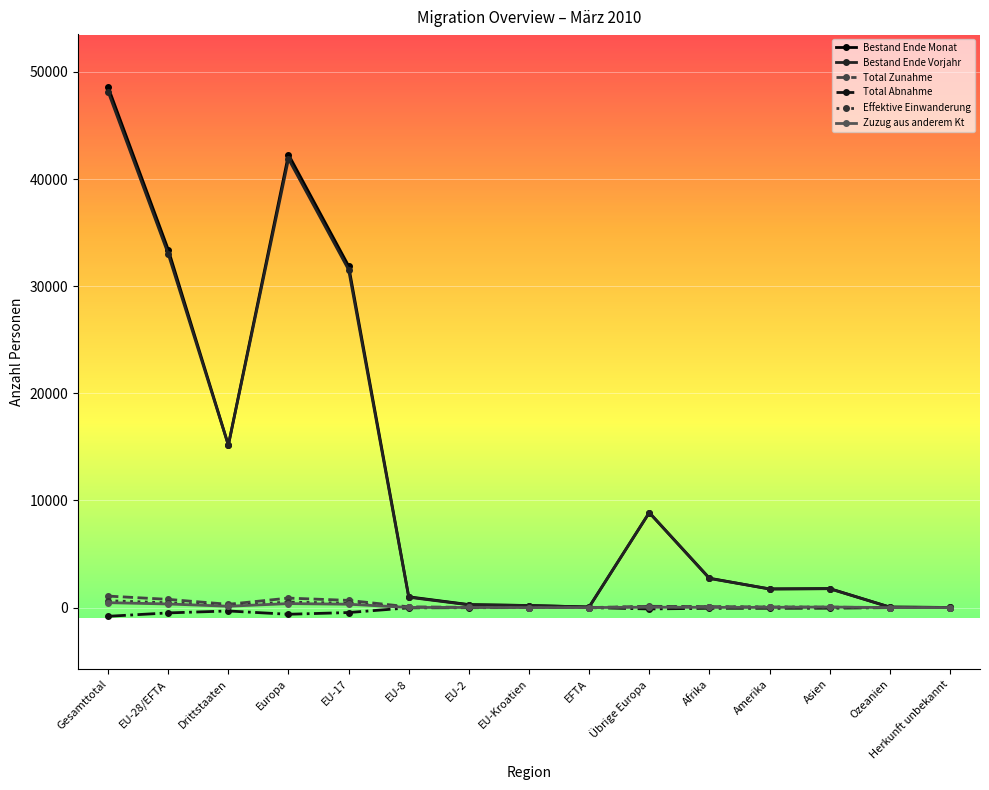

What is the highest value of the Total Zunahme series?

1074